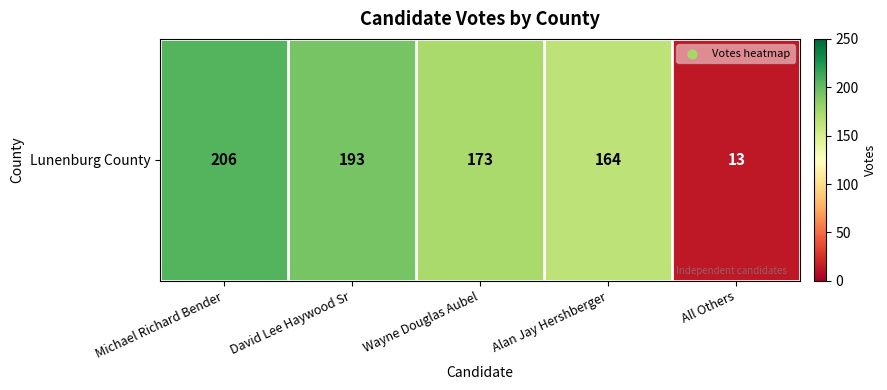

The value at Alan Jay Hershberger is 283. True or false?

False